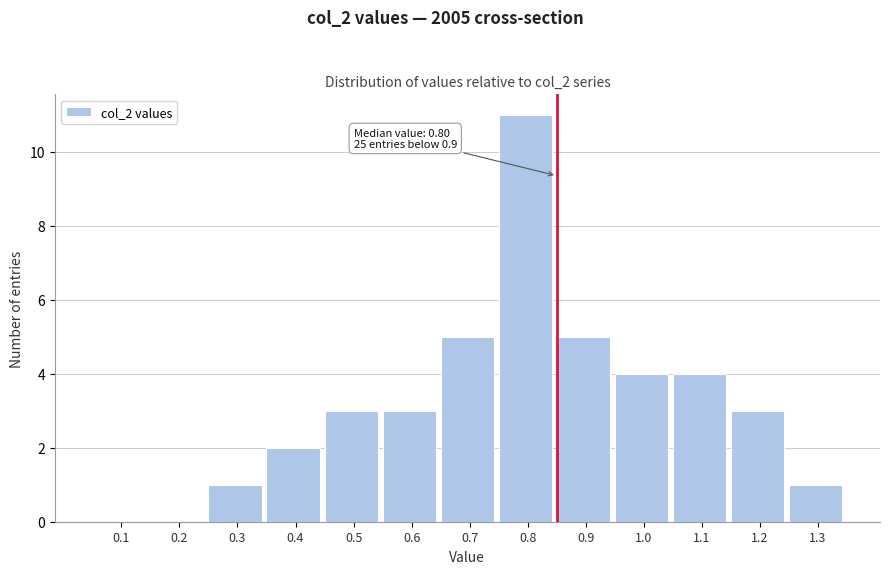

Reading left to right, what are all the values shown in this chart?

0.1=0	0.2=0	0.3=1	0.4=2	0.5=3	0.6=3	0.7=5	0.8=11	0.9=5	1.0=4	1.1=4	1.2=3	1.3=1